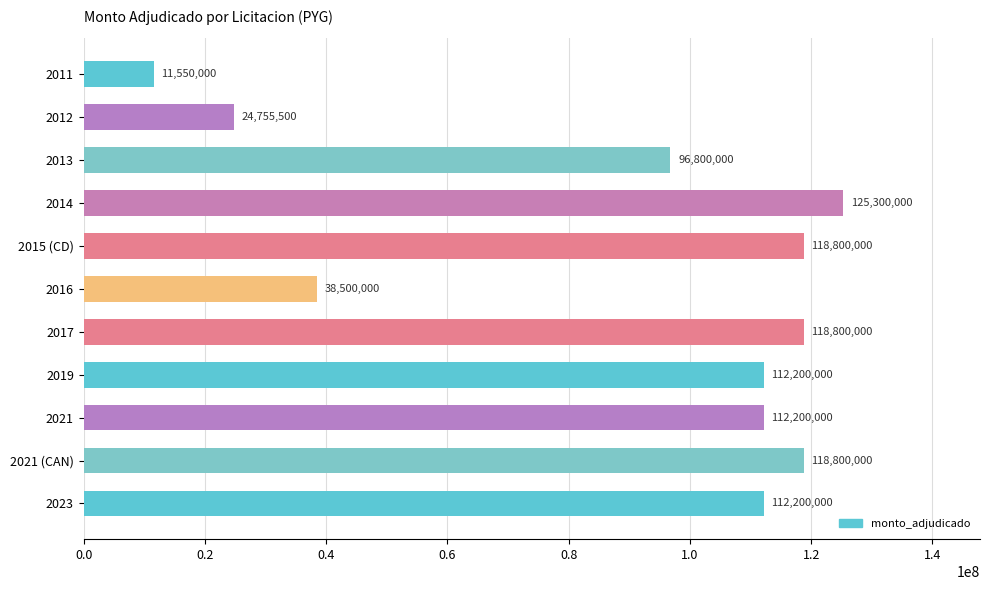

How many data points are less than 112200000?

4